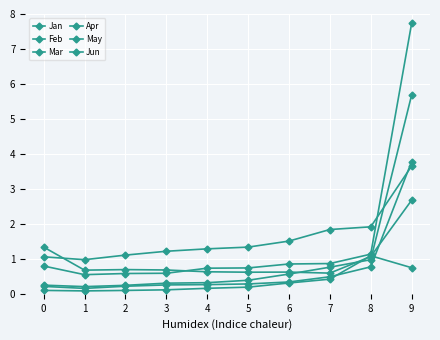

Rank the series by their maximum value, from highest to lowest.

Feb, Mar, May, Jan, Jun, Apr